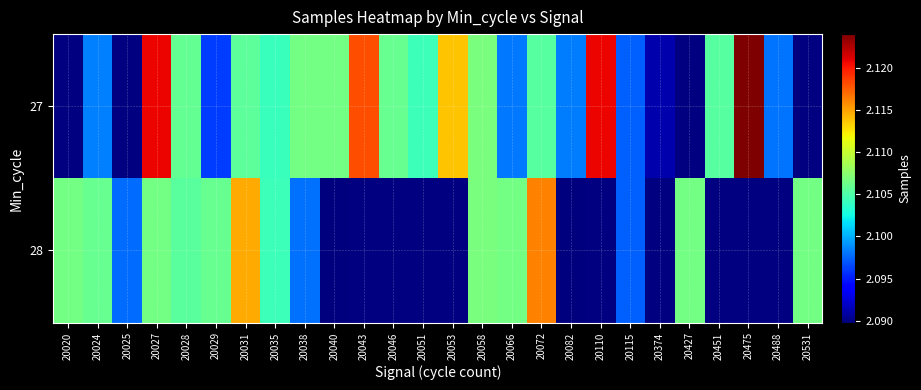

How many values in the 27 series exceed 2105316?

11